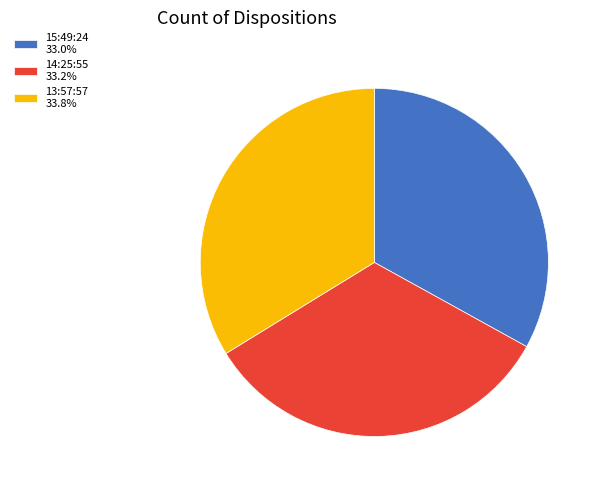

Do 15:49:24 33.0% and 14:25:55 33.2% together represent more than half of the pie?

Yes